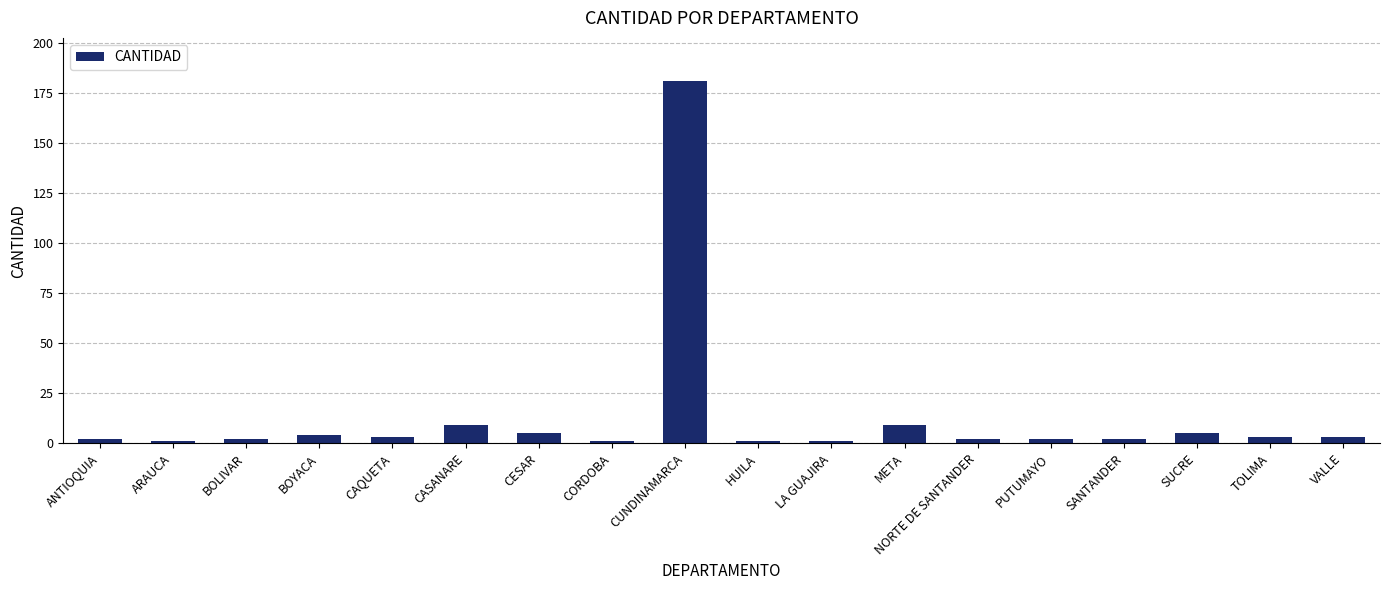

What position from the right is VALLE?

1